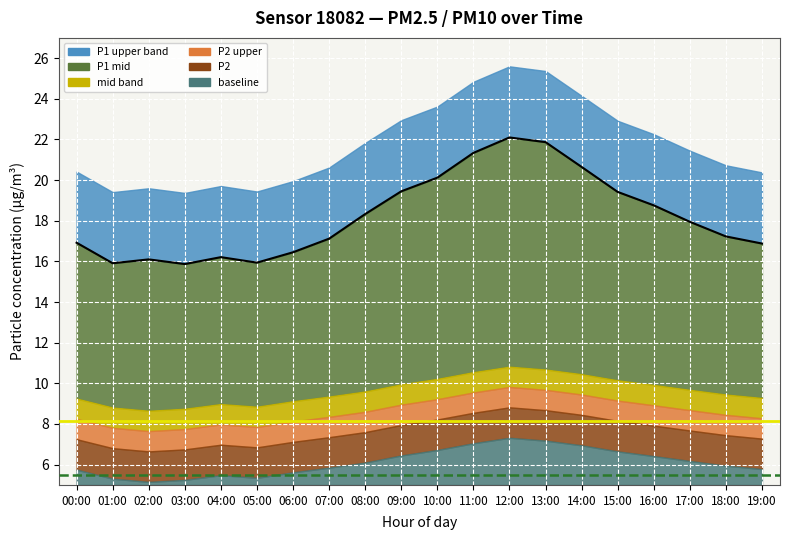

How many data points does each series have?

20